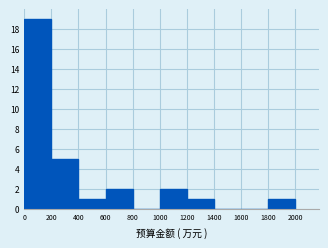

How tall is the bar that spans 600 to 800 on the x-axis? The values are not printed on the chart, so give them approximately, as read against the axis.

2